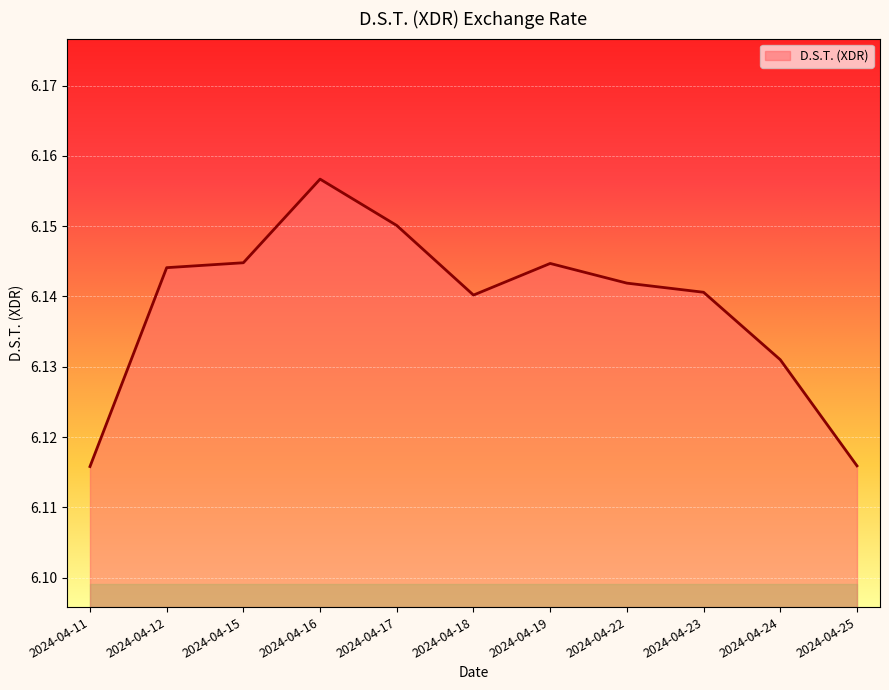

Approximately how many times larger is the value at 2024-04-18 compared to 2024-04-23?

1.0